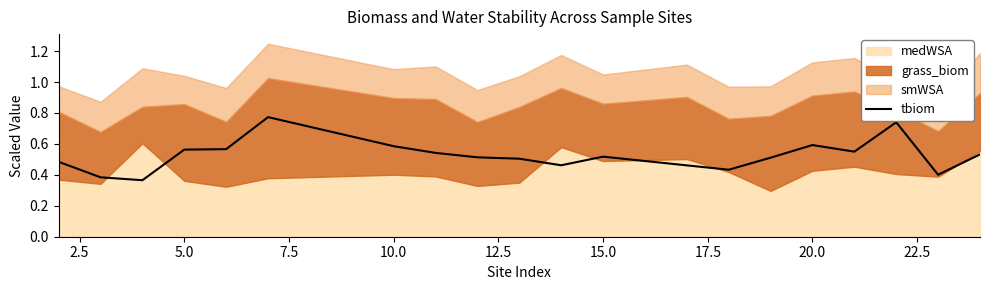

What is the sum of all values?

10.5